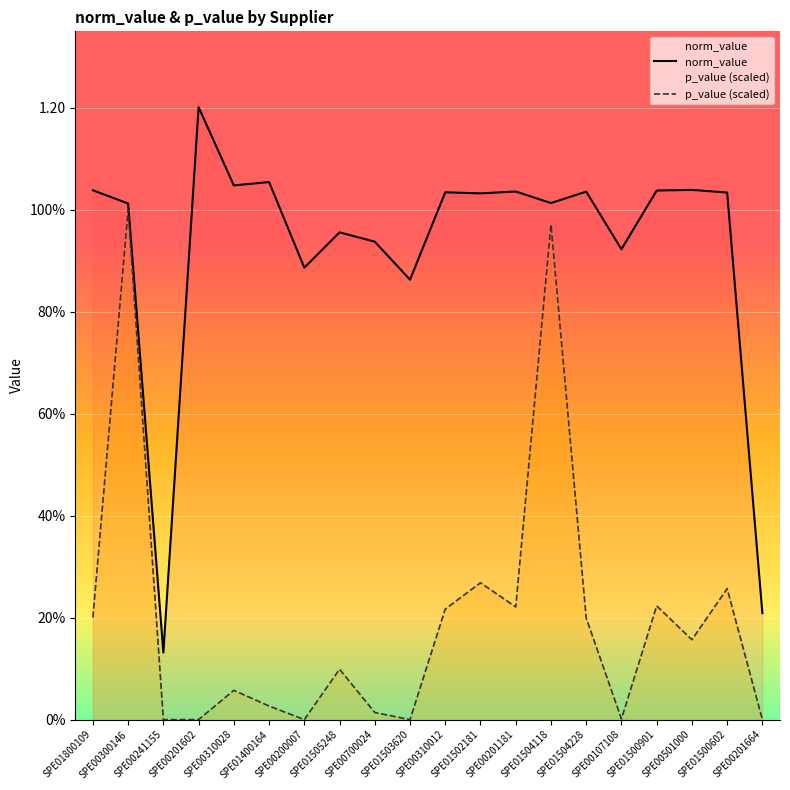

True or false: norm_value and p_value (scaled) intersect in this chart.

False